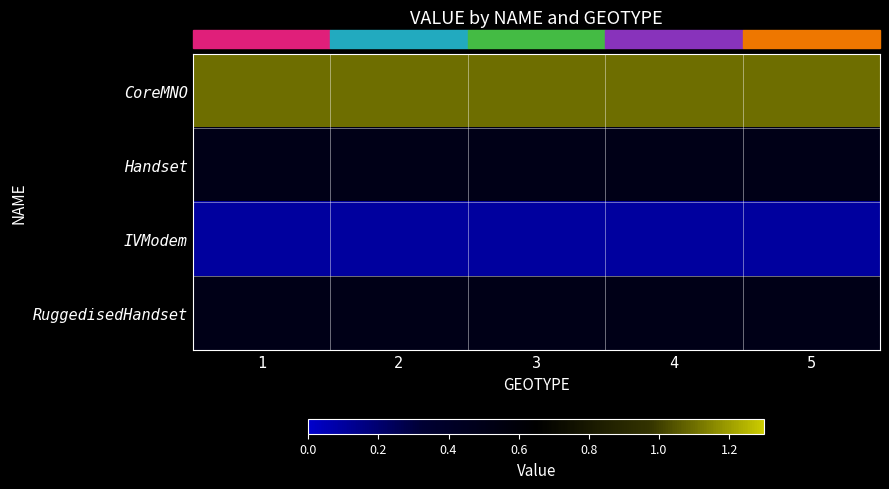

What is the difference between the highest and lowest values at 2?

1.0